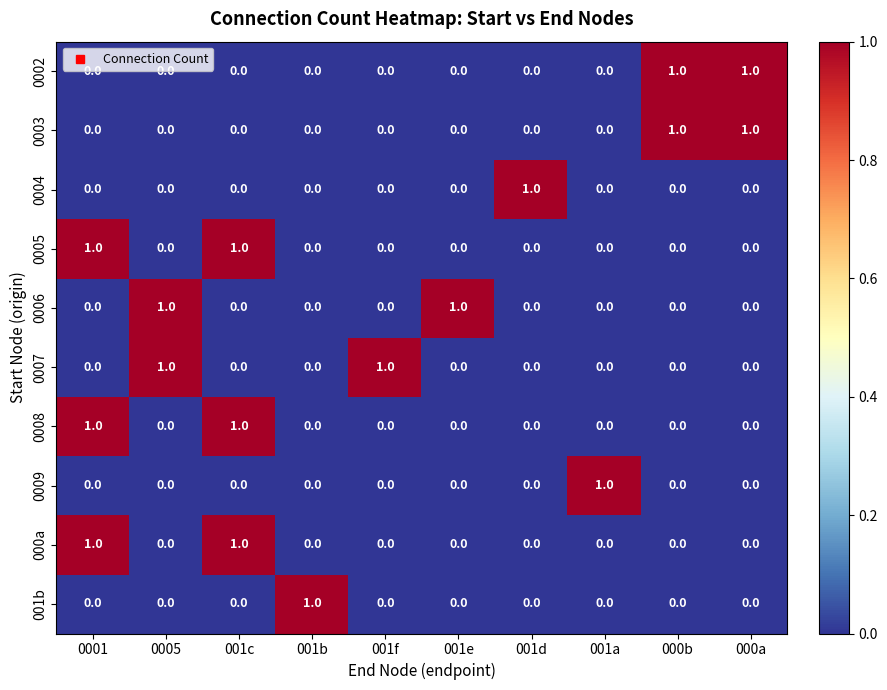

How many distinct data groups are displayed?

10